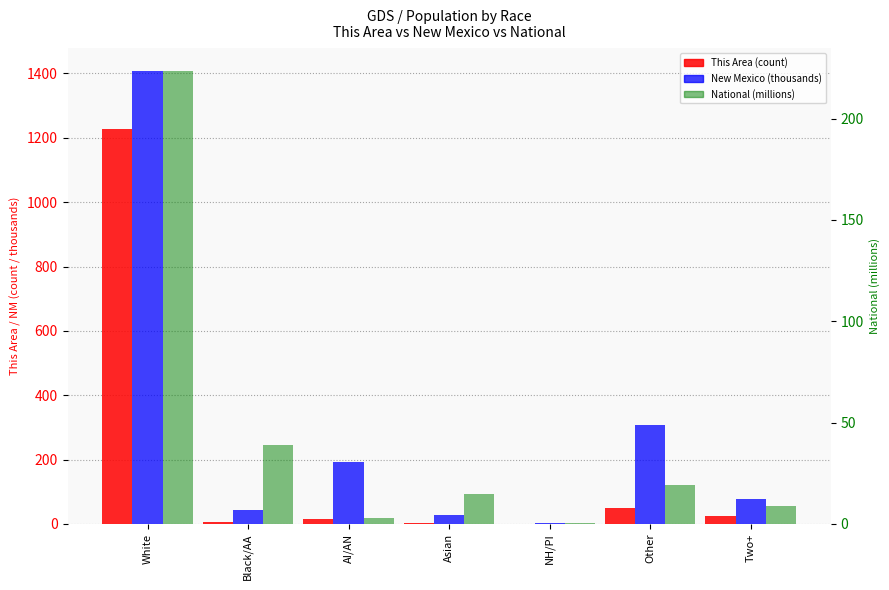

How many categories are shown in the chart?

7